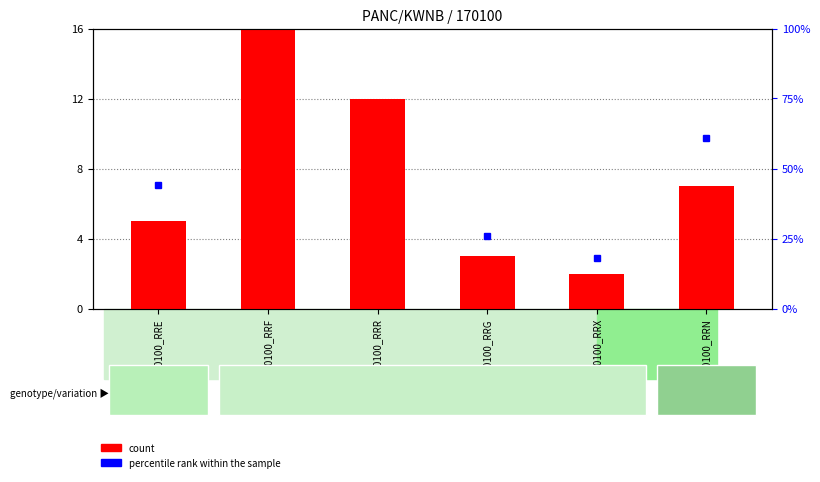

Rank the categories by value from lowest to highest.

170100_RRX, 170100_RRG, 170100_RRE, 170100_RRN, 170100_RRR, 170100_RRF